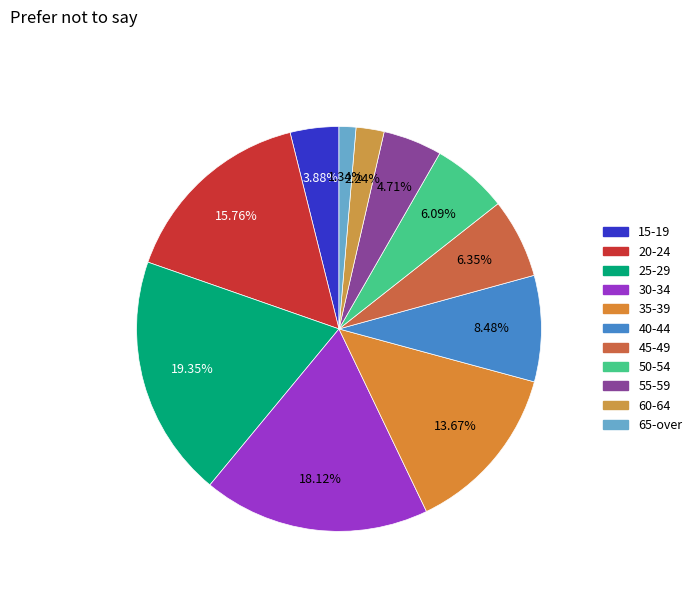

To the nearest percent, what portion does 40-44 represent?

8%